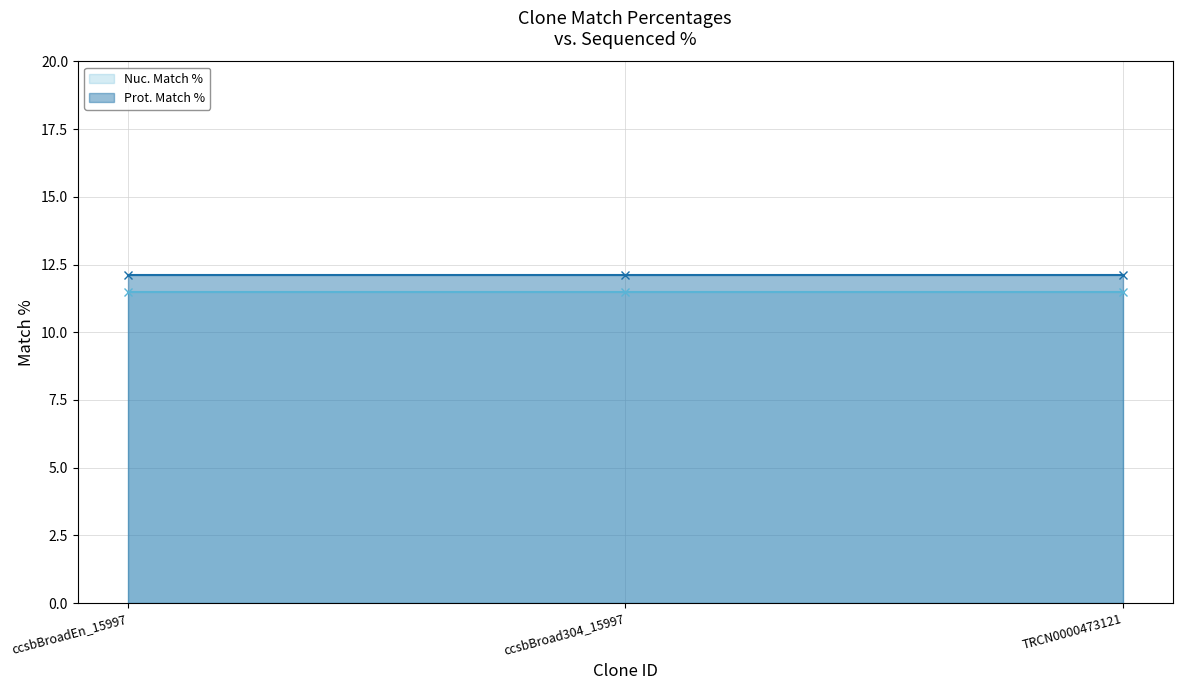

What is the value of the Nuc. Match % point at the 1st from the left?

11.5